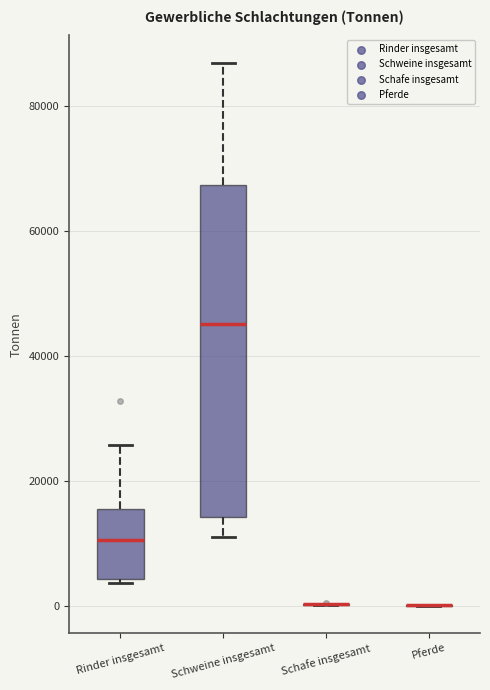

Which box is the tallest, from its lower edge to its upper edge?

Schweine insgesamt